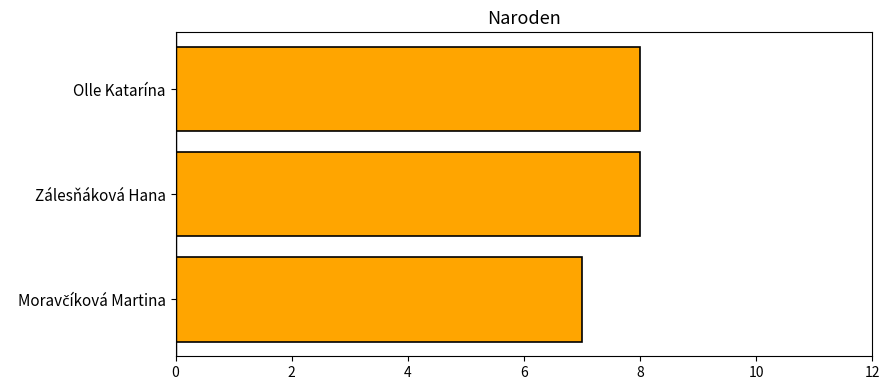

What is the minimum value shown in the chart?

7